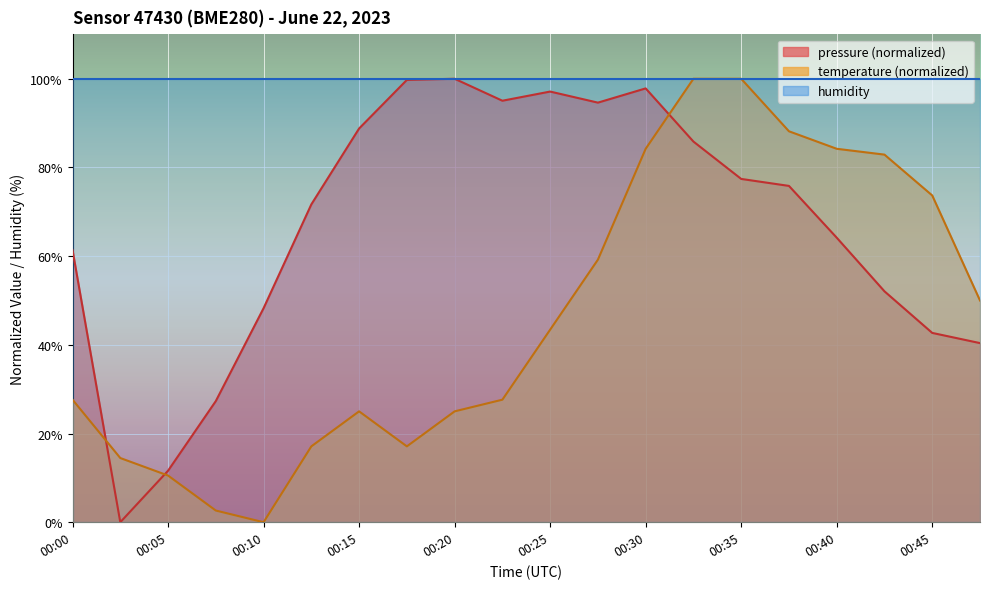

What is the highest value of the temperature series?

100.0